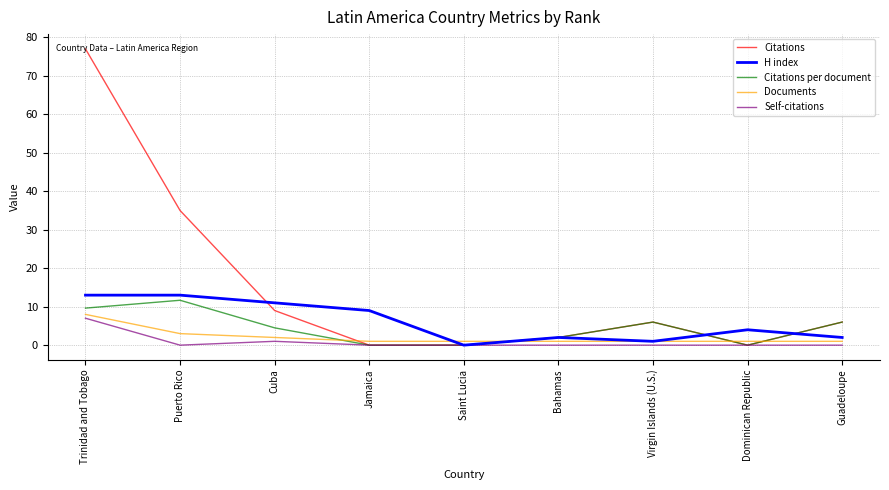

Between Trinidad and Tobago and Guadeloupe, which series saw the biggest shift?

Citations